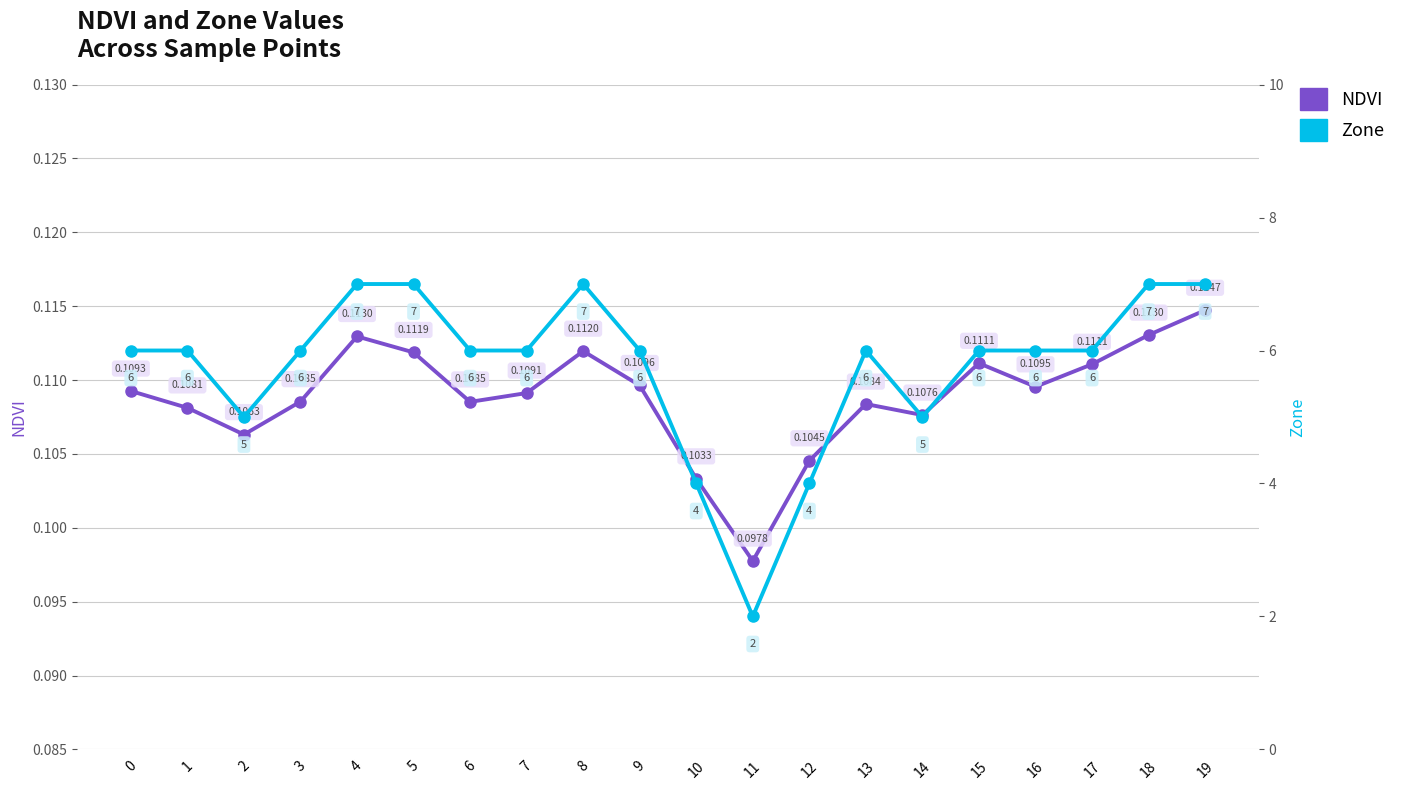

Count the number of data series in this chart.

2